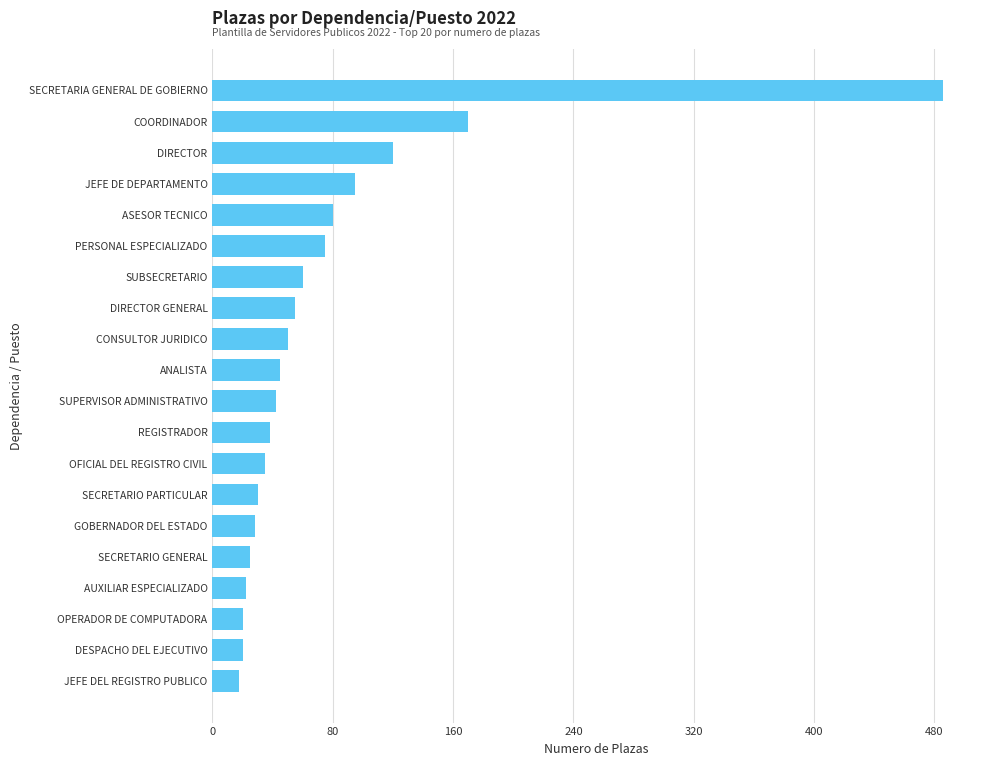

What is the approximate value at OFICIAL DEL REGISTRO CIVIL?

35